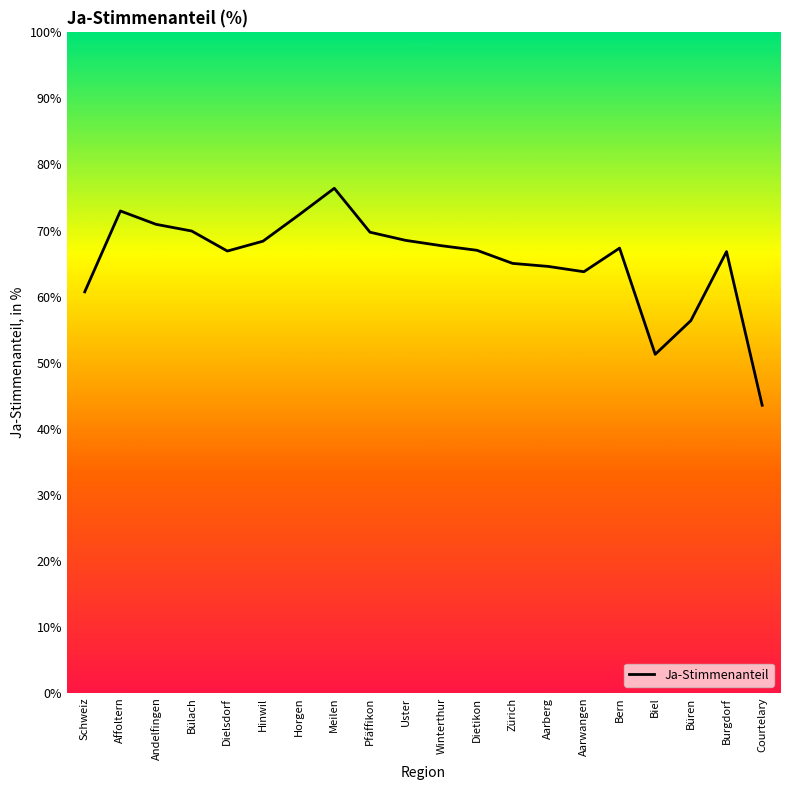

Which has a higher value, Affoltern or Uster?

Affoltern